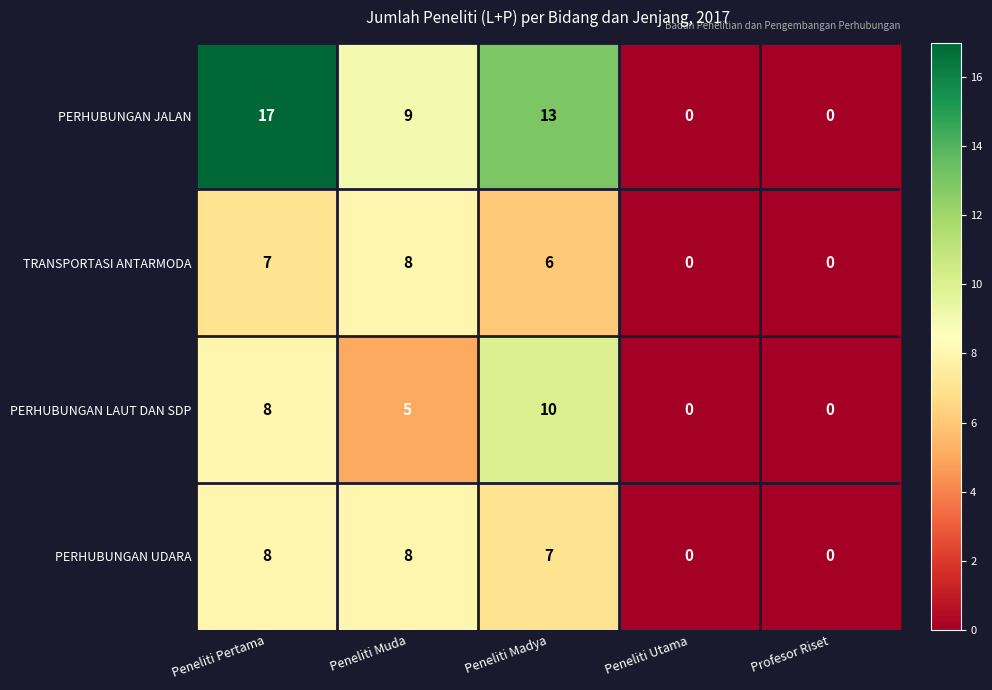

At which category is the sum across all series the highest?

Peneliti Pertama